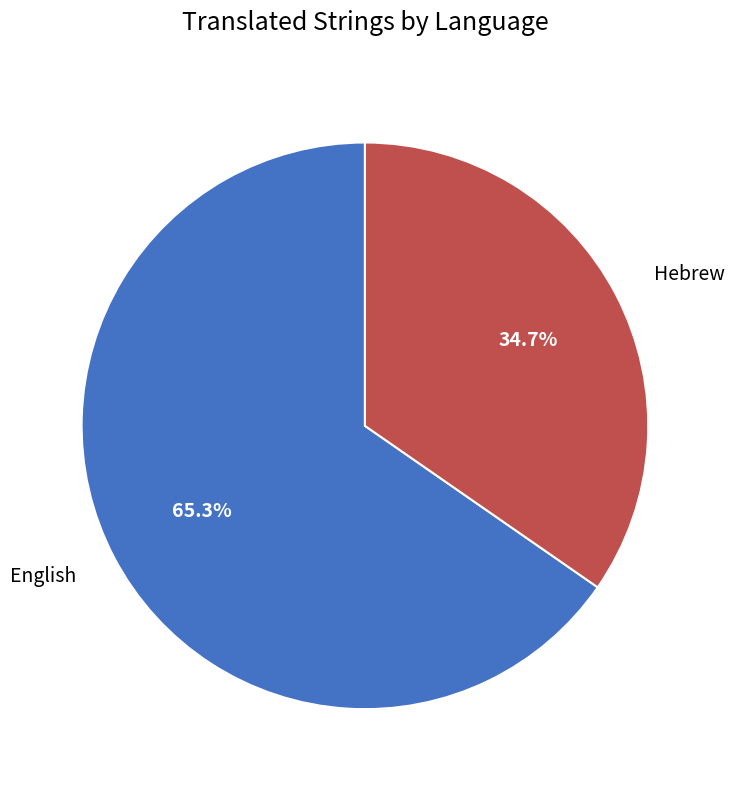

Is there a majority slice in this chart?

Yes